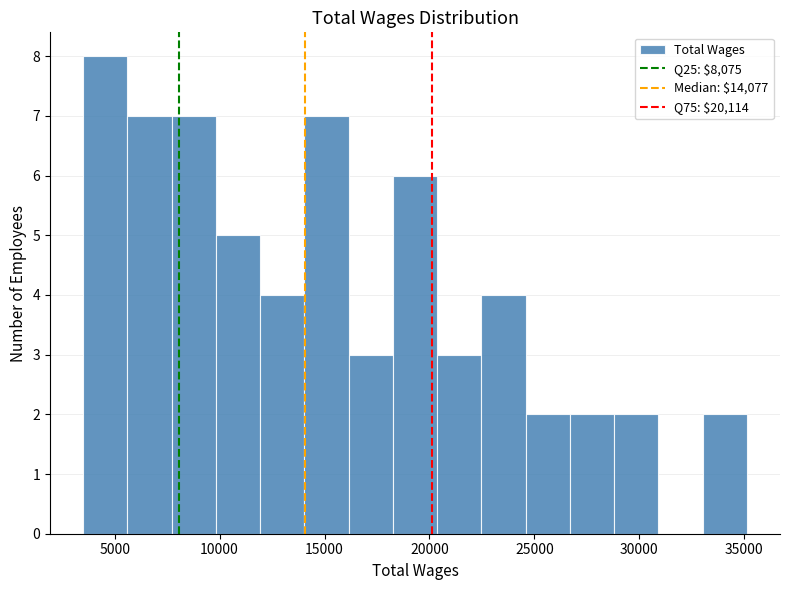

Reading left to right, list every bar in this chart as the range it spans on the x-axis followed by its height. Neither the bar edges nor the heights are printed on the chart, so give them approximately, as read against the axes.

3500 to 5500: 8
5500 to 7500: 7
7500 to 10000: 7
10000 to 12000: 5
12000 to 14000: 4
14000 to 16000: 7
16000 to 18500: 3
18500 to 20500: 6
20500 to 22500: 3
22500 to 24500: 4
24500 to 26500: 2
26500 to 29000: 2
29000 to 31000: 2
31000 to 33000: 0
33000 to 35000: 2